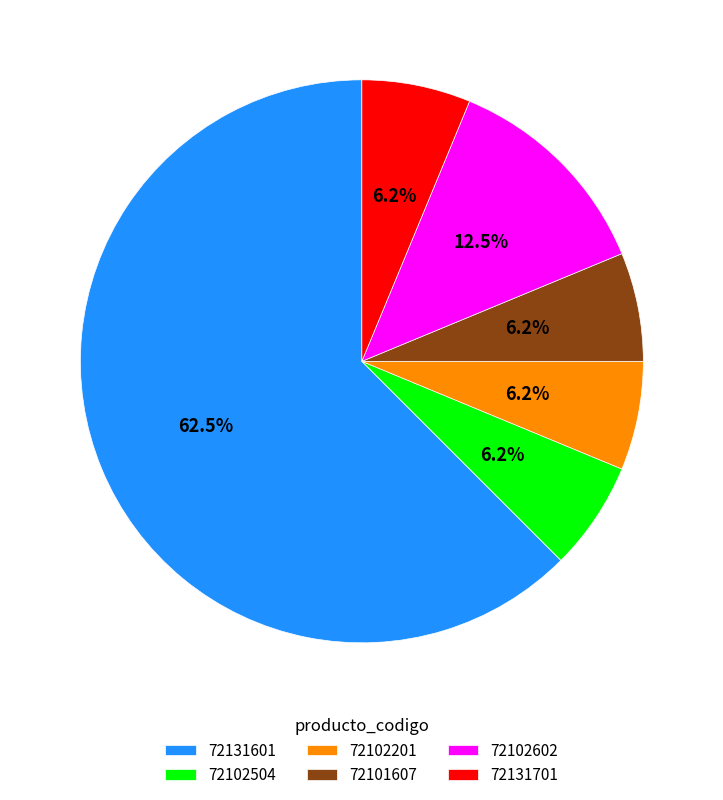

Count the number of slices in the pie.

6